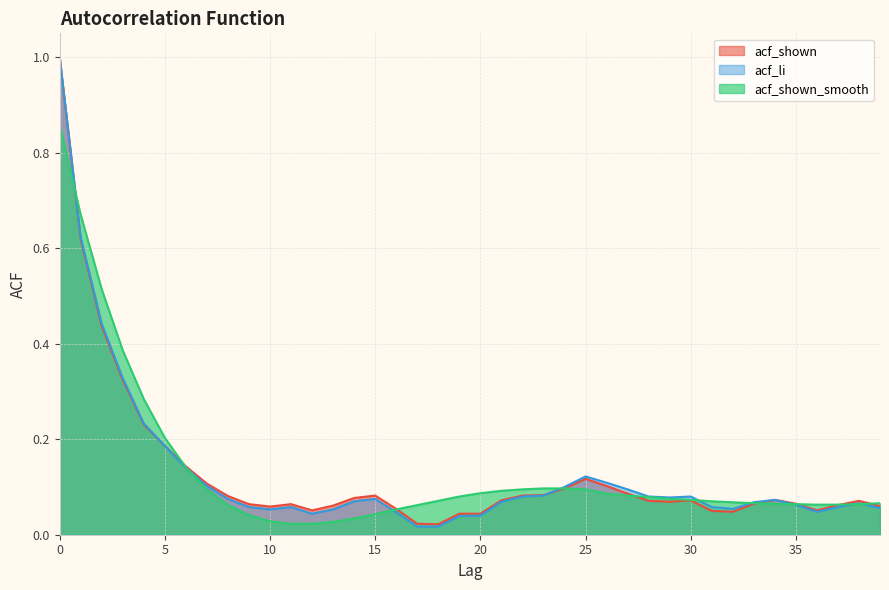

Rank the categories by acf_li value from highest to lowest.

0, 1, 2, 3, 4, 5, 6, 25, 26, 7, 24, 27, 23, 22, 28, 30, 29, 8, 15, 34, 14, 21, 33, 38, 35, 9, 11, 31, 37, 39, 32, 10, 13, 36, 16, 12, 20, 19, 17, 18